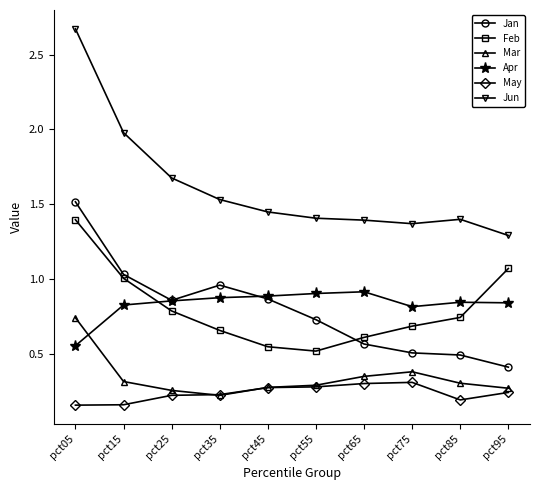

Where is the first local minimum for Mar?

pct35